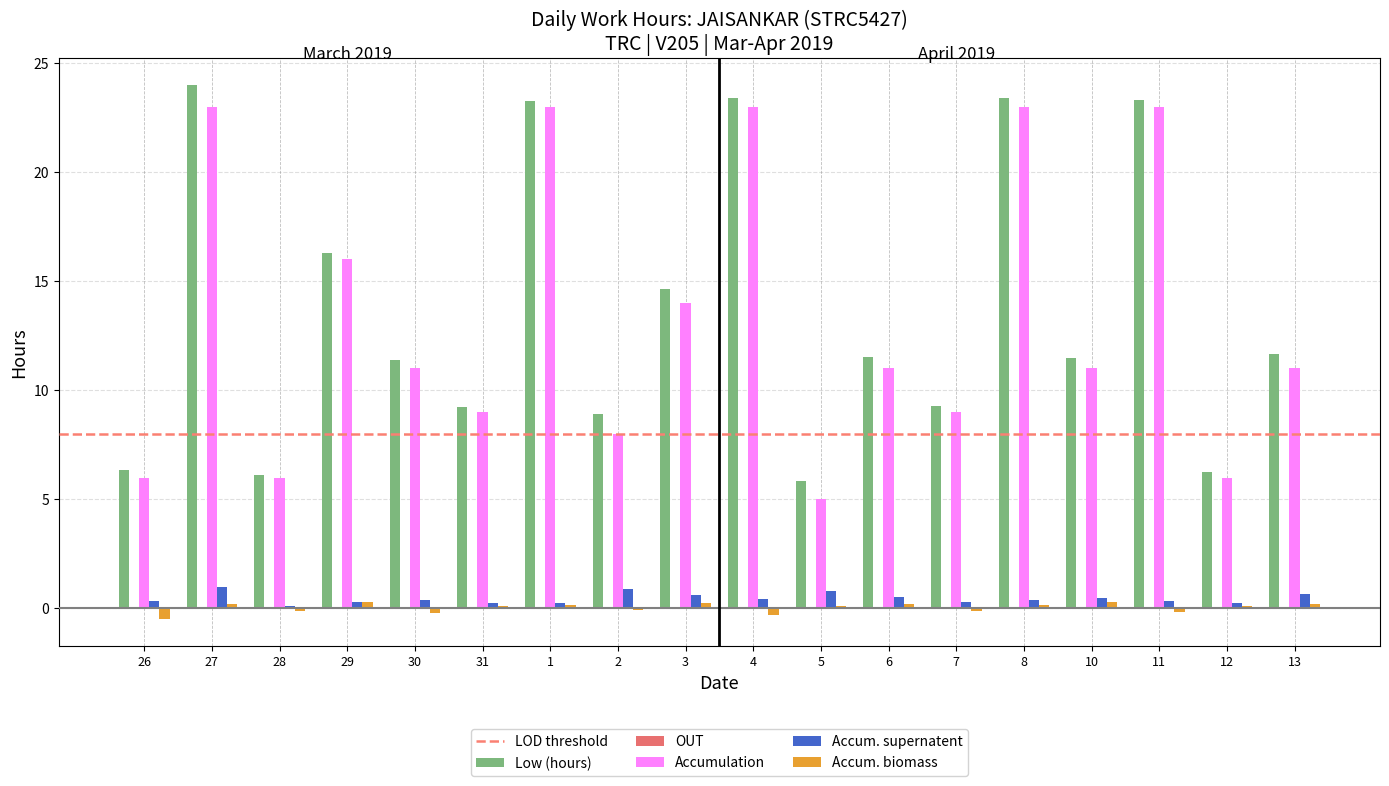

Which category has the highest value across all series?

27